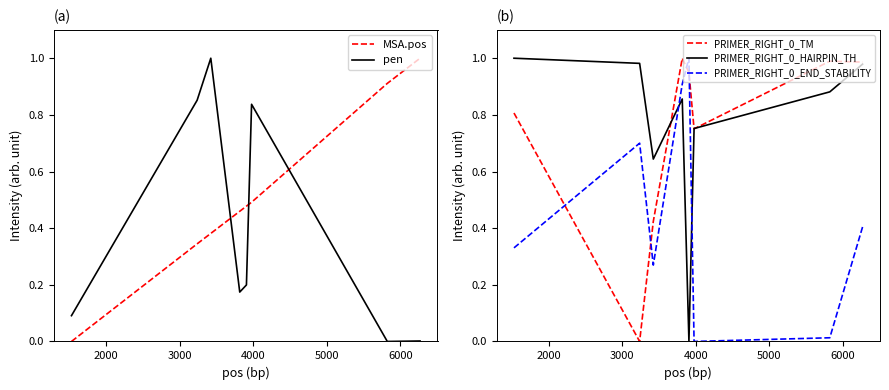

How many data points in pen are above 0?

7